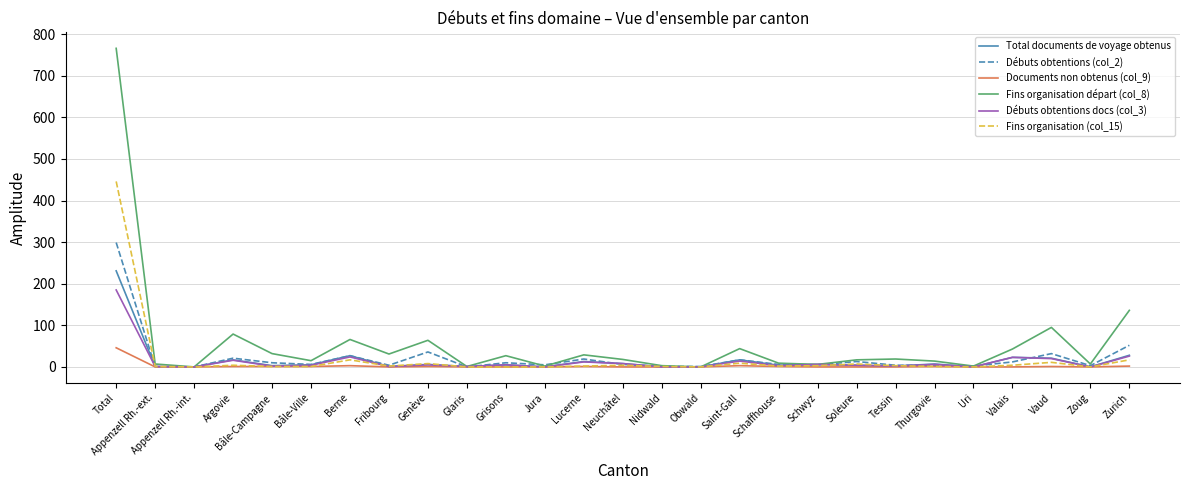

What is the difference between the Fins organisation (col_15) values at Total and Saint-Gall?

437